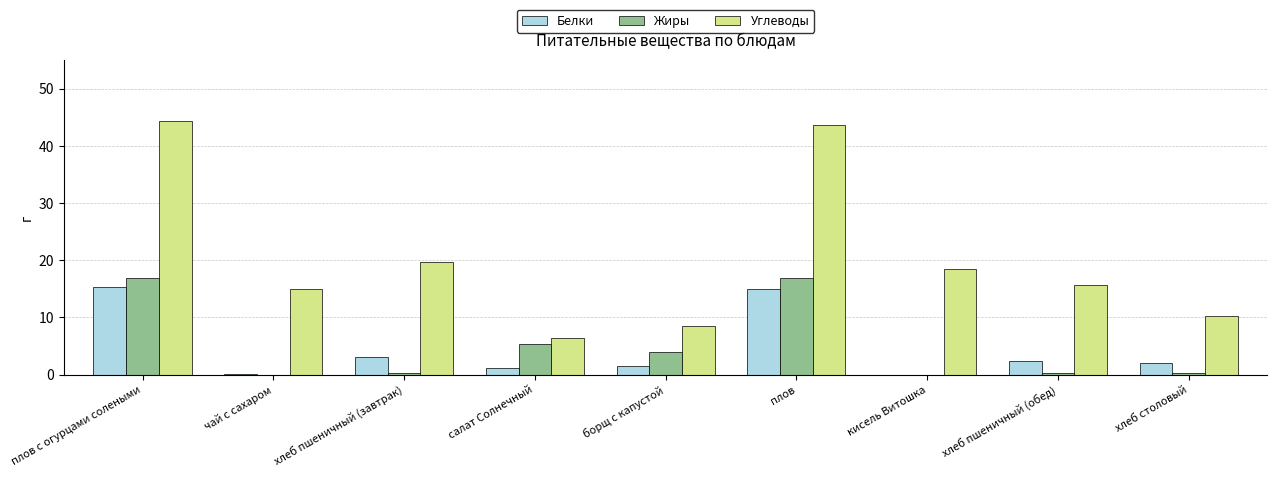

The value of Белки at плов is 15.0. True or false?

True